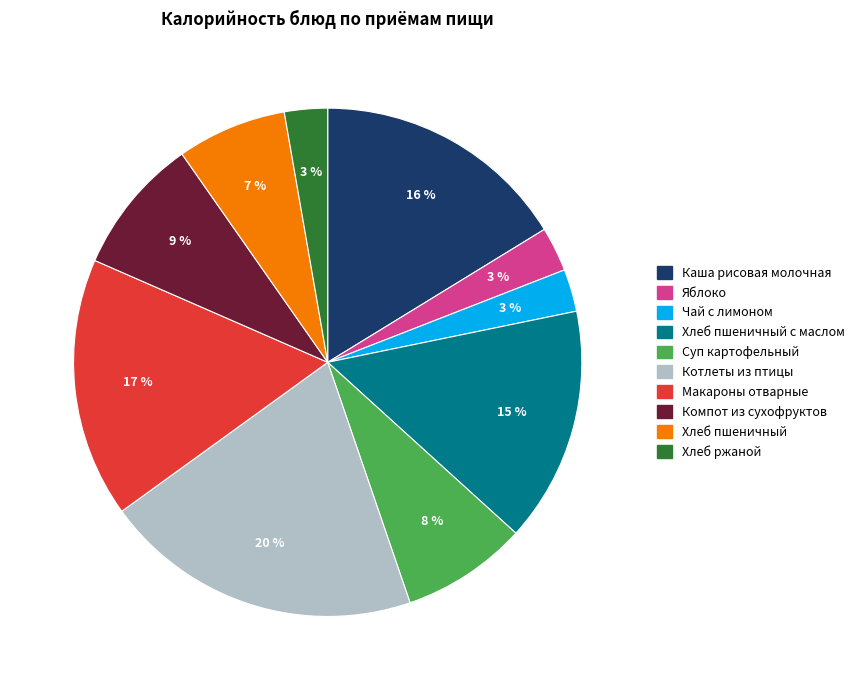

To the nearest percent, what is the average slice percentage?

10%